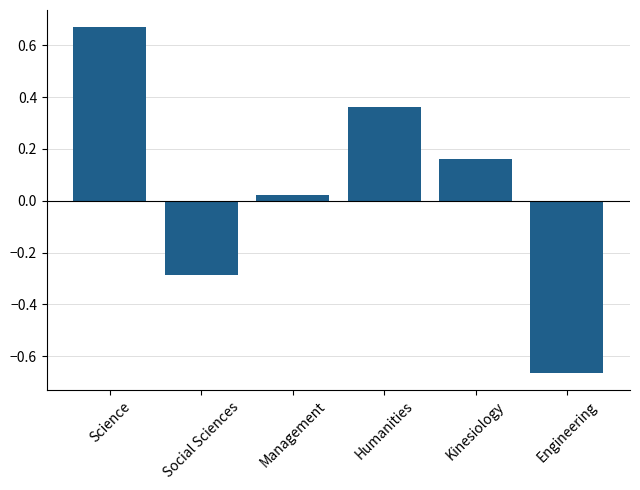

How many values are below 0?

2